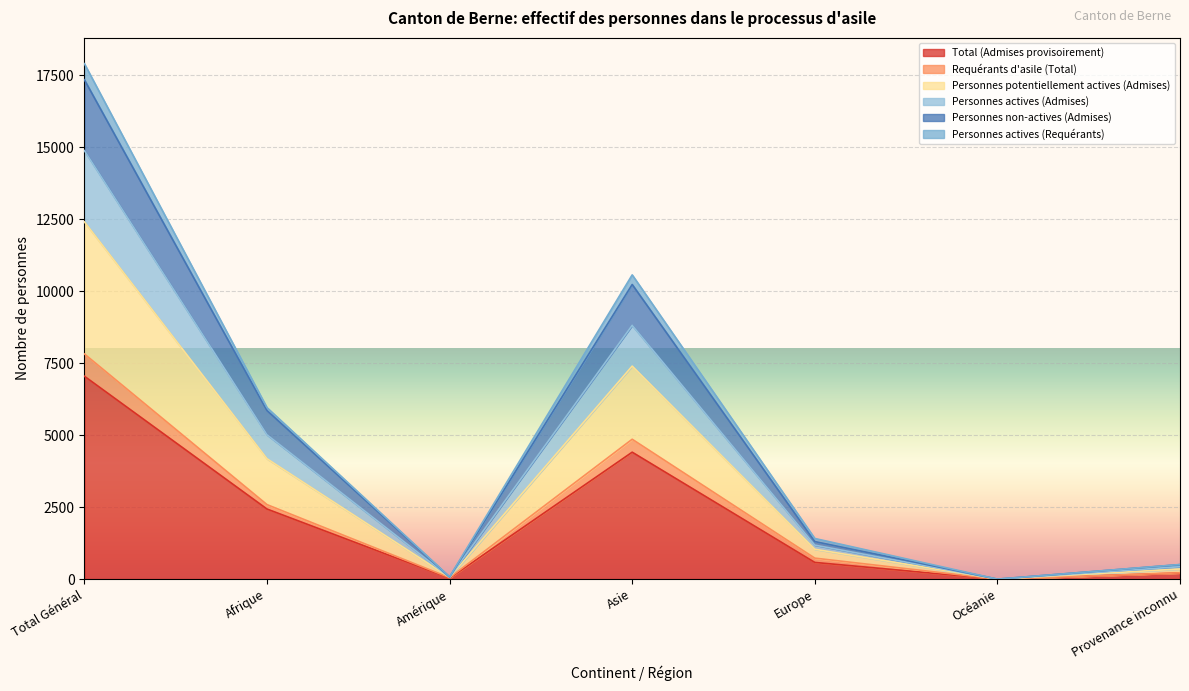

True or false: Personnes actives (Admises) and Total (Admises provisoirement) intersect in this chart.

False